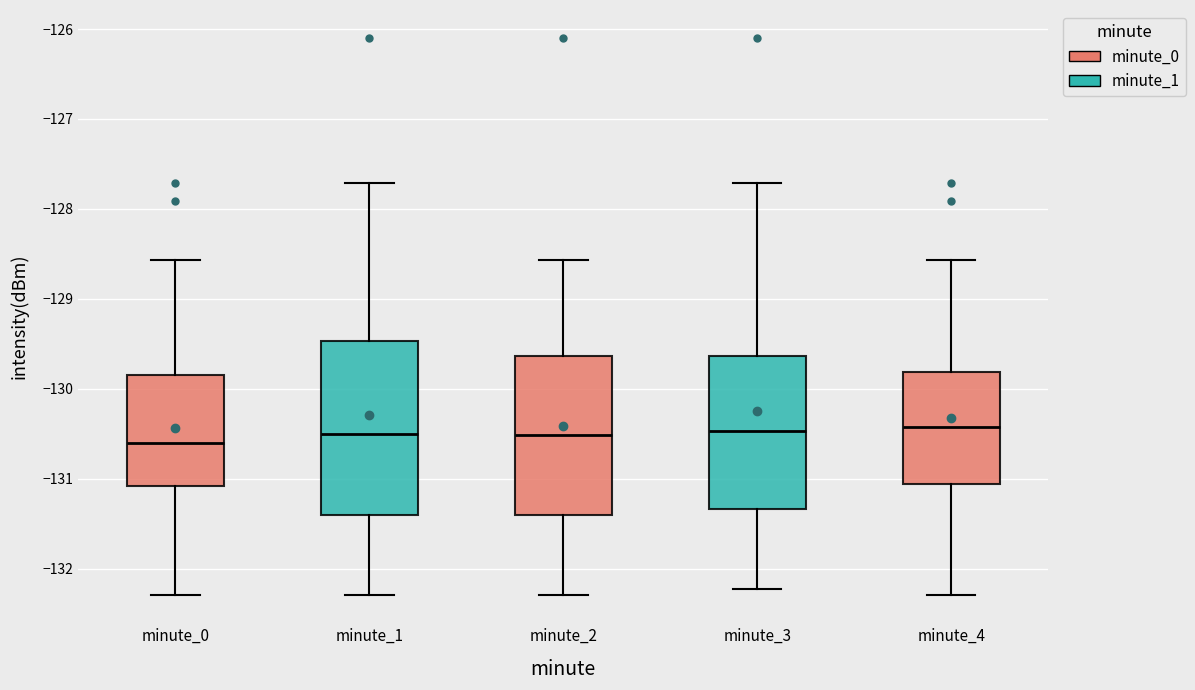

Where does the median line of the box for minute_3 sit on the y-axis? The values are not printed on the chart, so give them approximately, as read against the axis.

-130.5